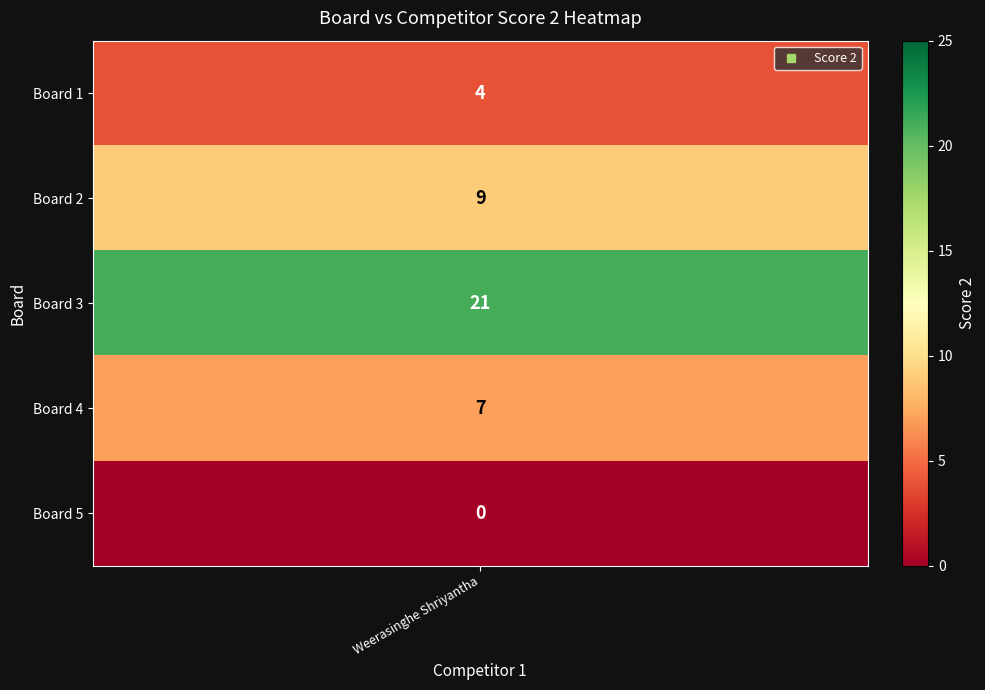

How many data points are less than 7?

2